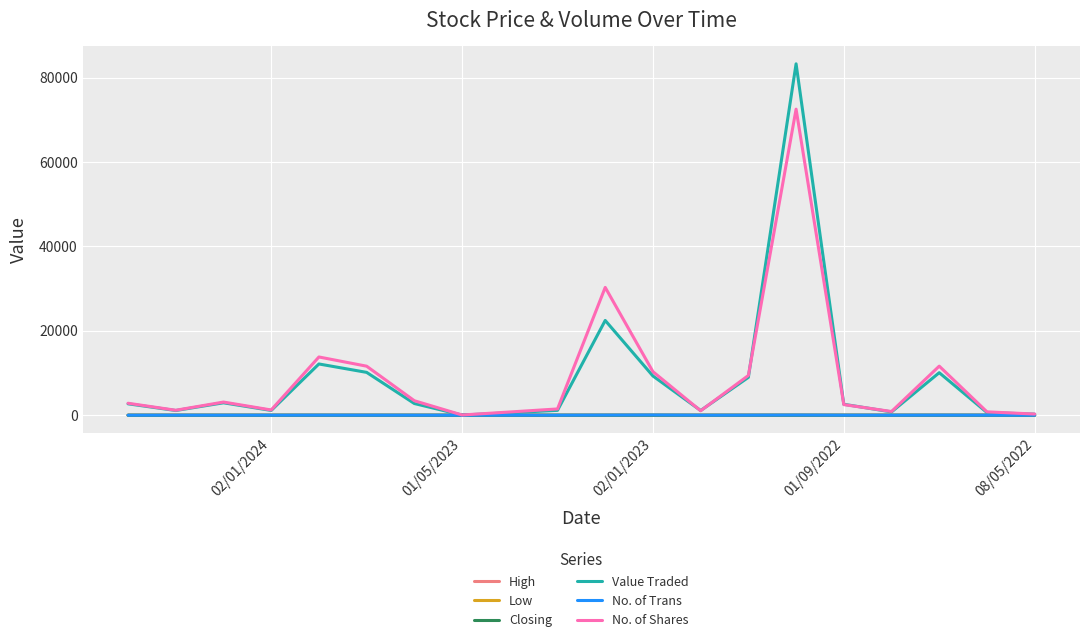

Rank the series at 01/05/2023 from lowest to highest value.

Low, Closing, High, No. of Trans, Value Traded, No. of Shares